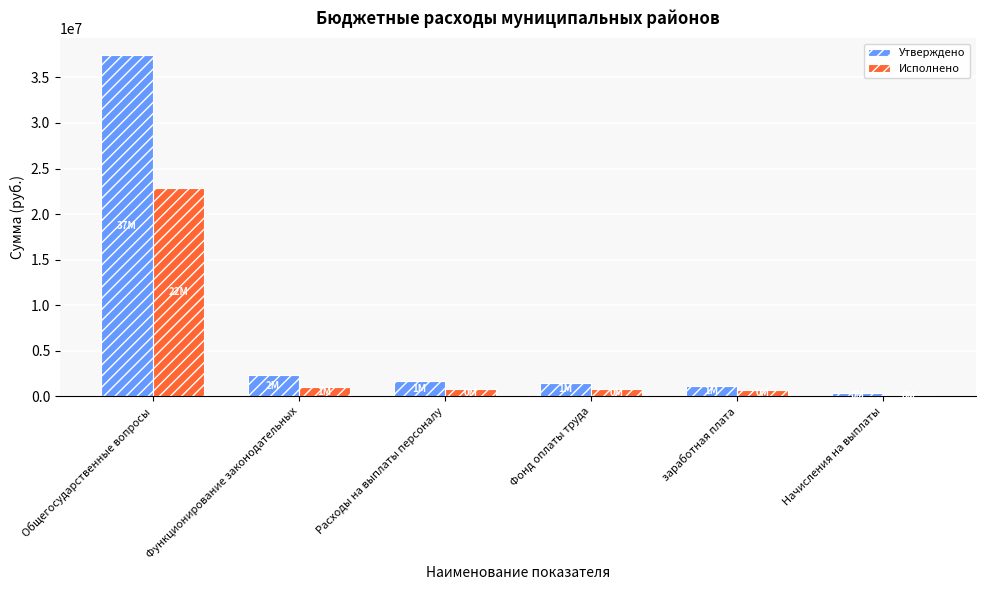

Is the value of Утверждено at Фонд оплаты труда greater than the value of Исполнено at Расходы на выплаты персоналу?

Yes